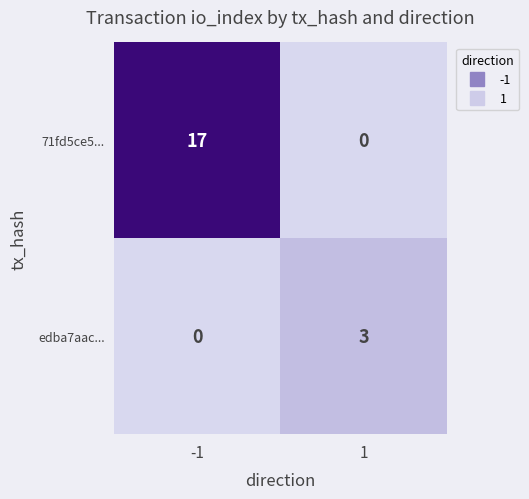

Reading left to right, transcribe all the data shown in this chart.

71fd5ce5...: -1=17	1=0
edba7aac...: -1=0	1=3